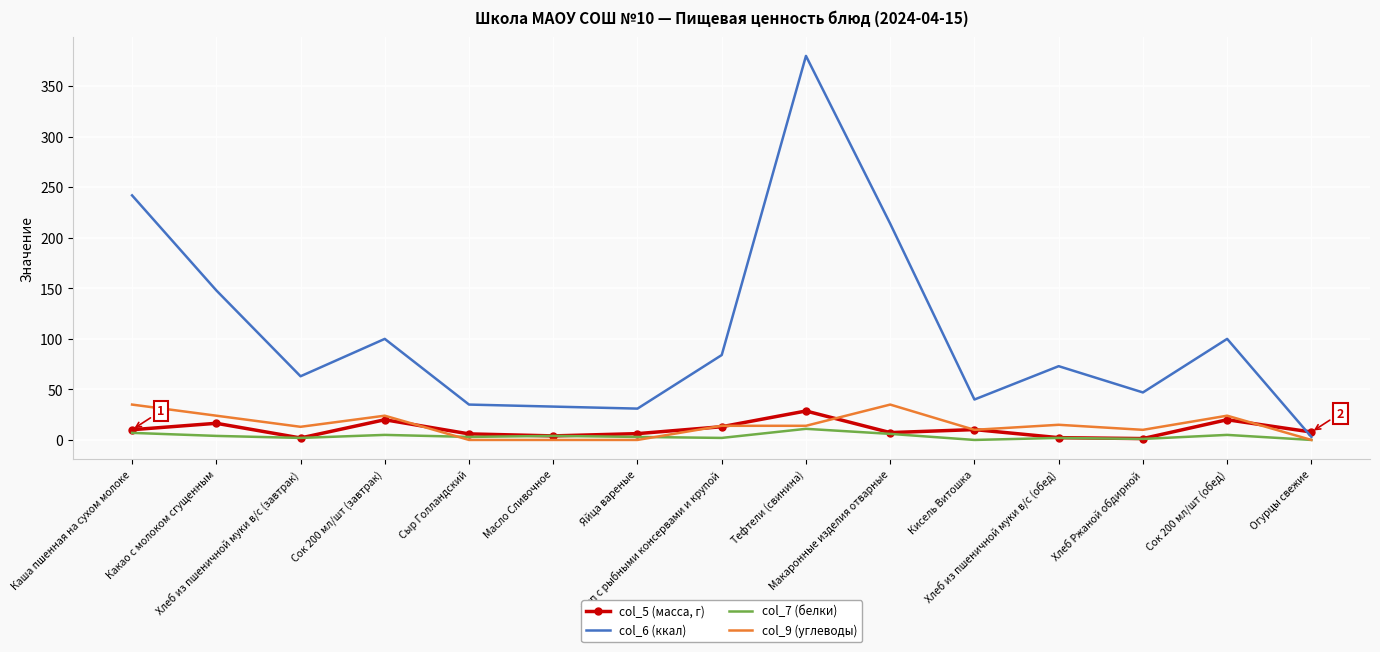

Which category has the highest value in the col_6 (ккал) series?

Тефтели (свинина)